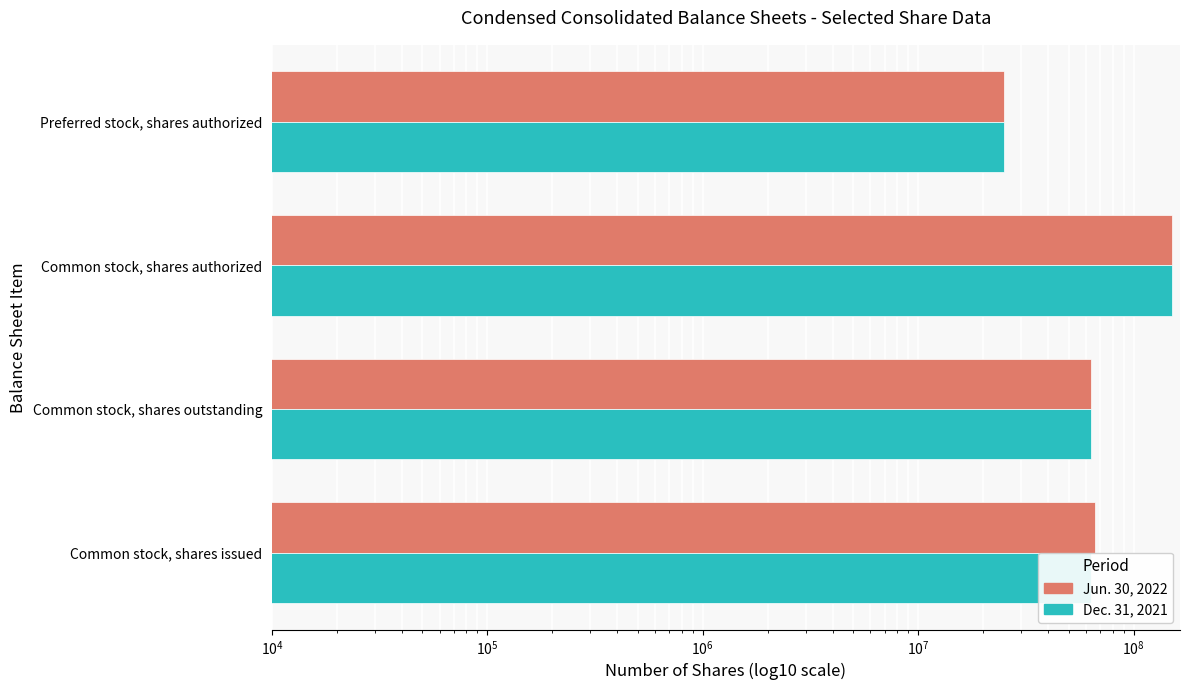

Reading right to left, what are all the values shown in this chart?

Jun. 30, 2022: 25000000	150000000	63374738	66426710
Dec. 31, 2021: 25000000	150000000	63374738	63374738